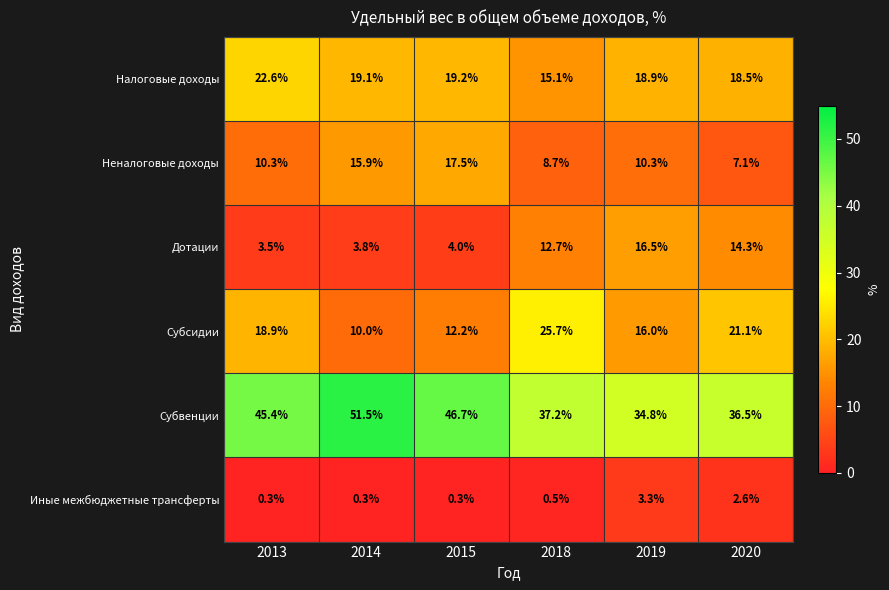

Which series has the largest range (max minus min)?

Субвенции